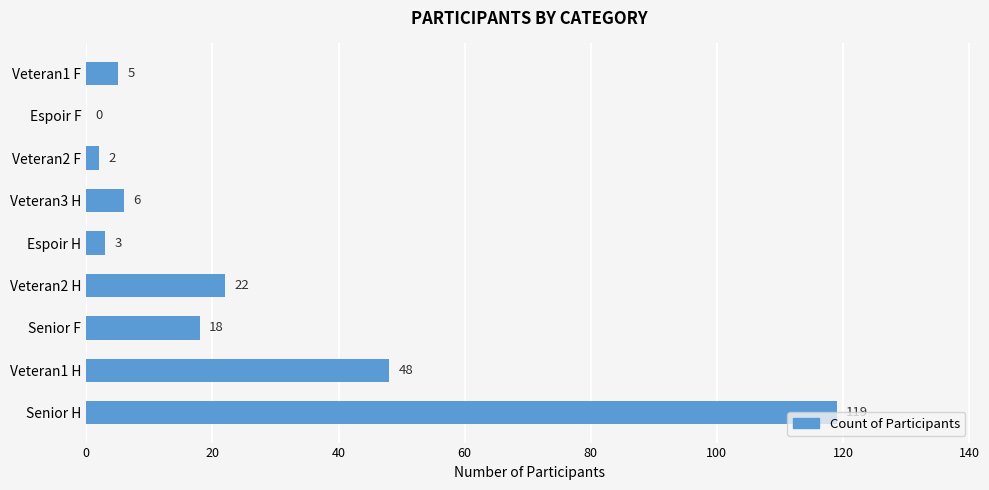

How many values are above zero?

8